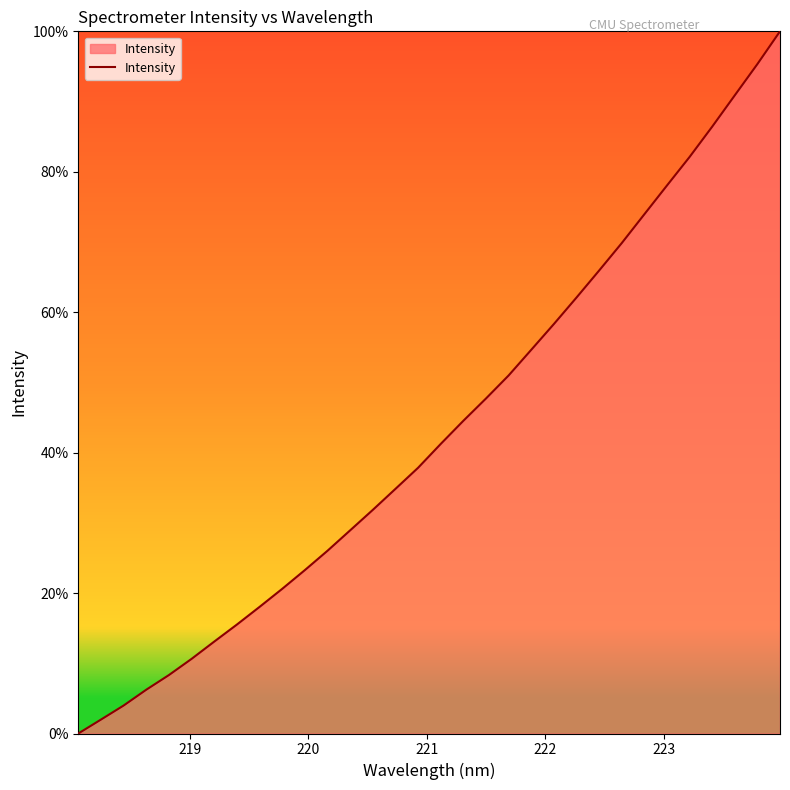

Reading left to right, transcribe all the data shown in this chart.

0.0	2.0	4.0	6.2	8.3	10.6	13.1	15.5	18.0	20.6	23.3	26.0	28.9	31.8	34.8	37.8	41.2	44.5	47.7	51.0	54.6	58.3	62.1	65.9	69.8	73.9	78.0	82.1	86.4	90.9	95.3	100.0